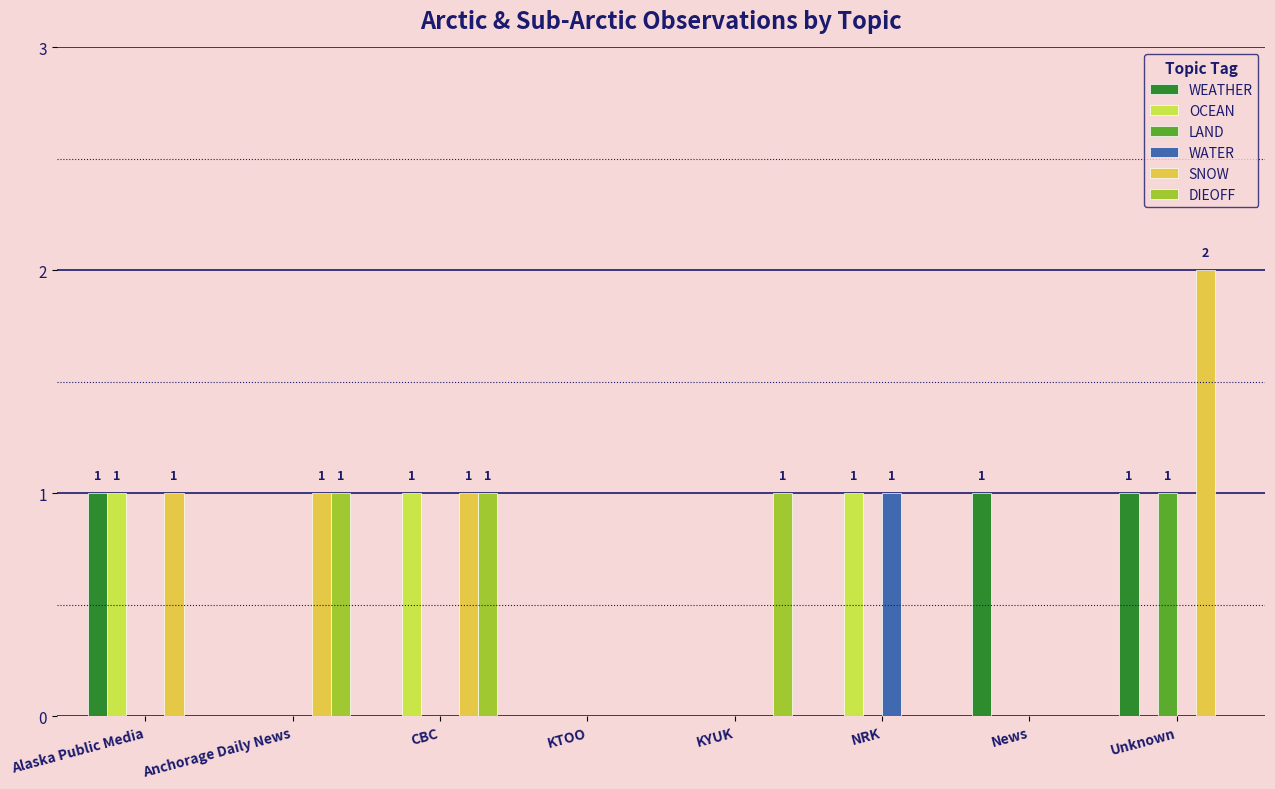

At which category does the chart reach its peak across all series?

Unknown